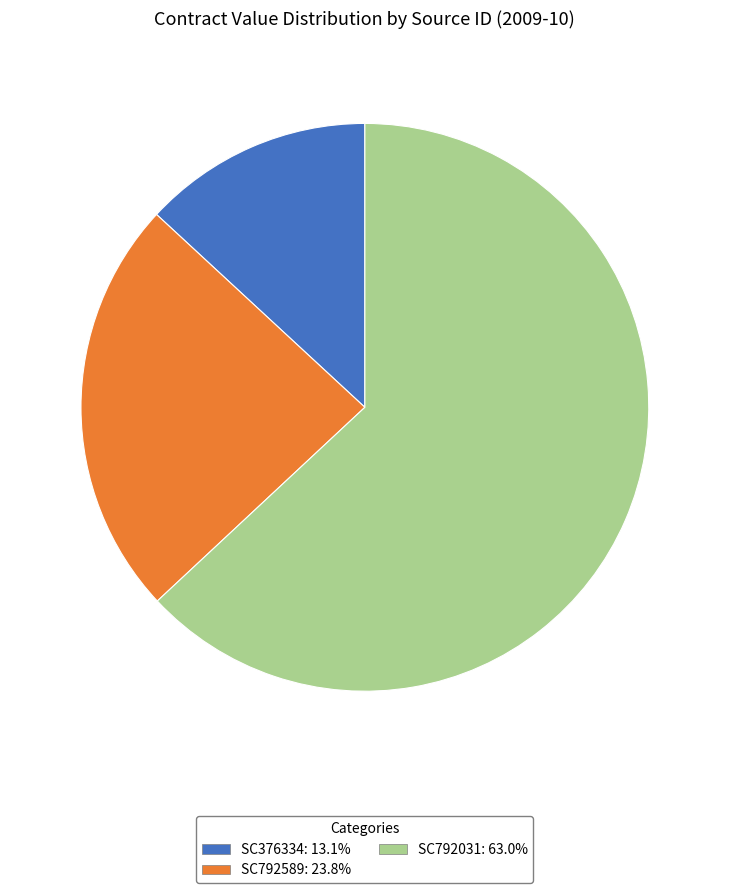

Combined, do SC792031: 63.0% and SC376334: 13.1% account for over 50%?

Yes